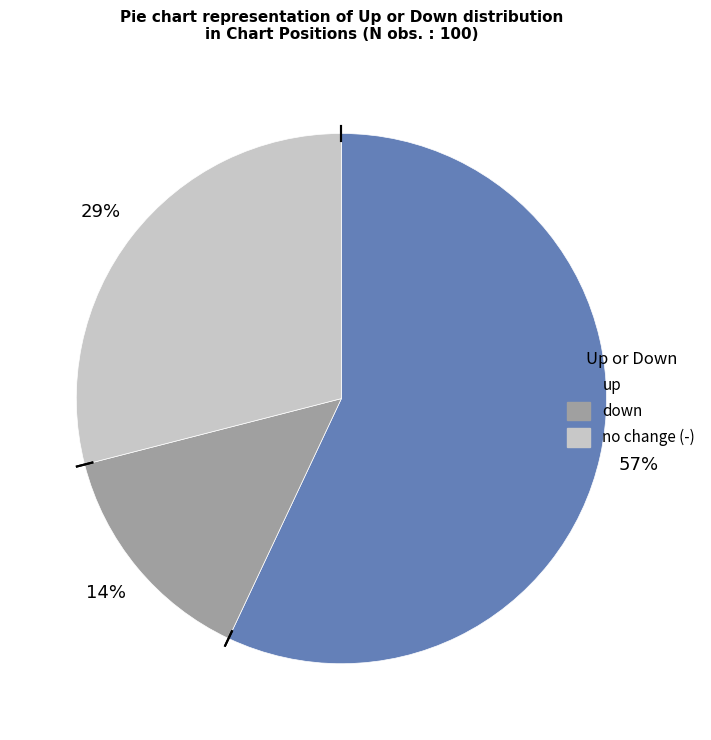

Count the number of slices in the pie.

3